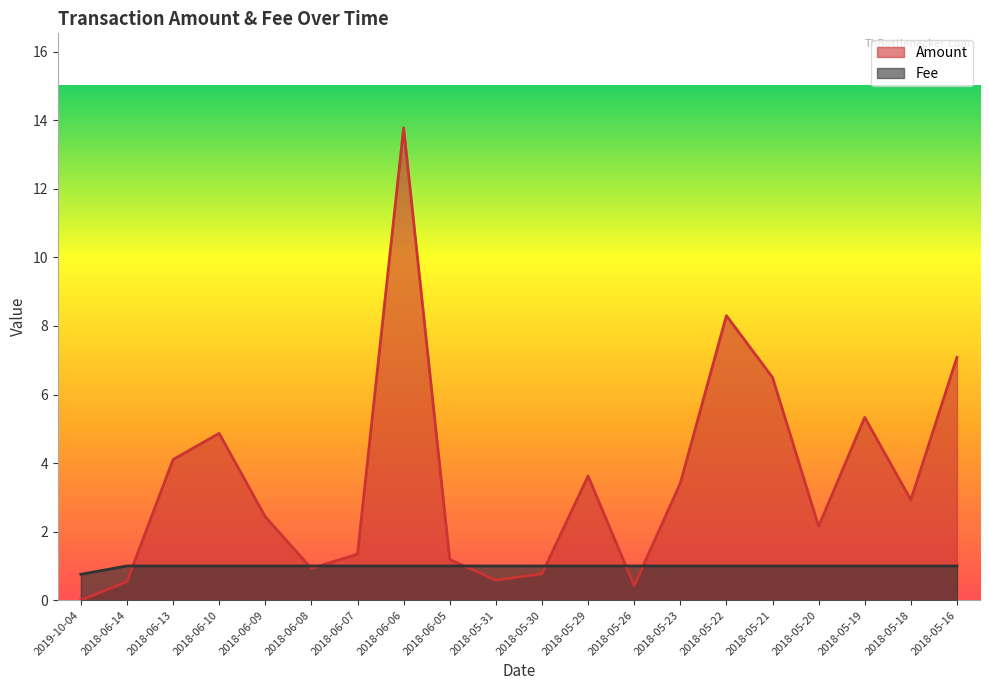

What value does the Amount series have at 2018-05-16?

7.1